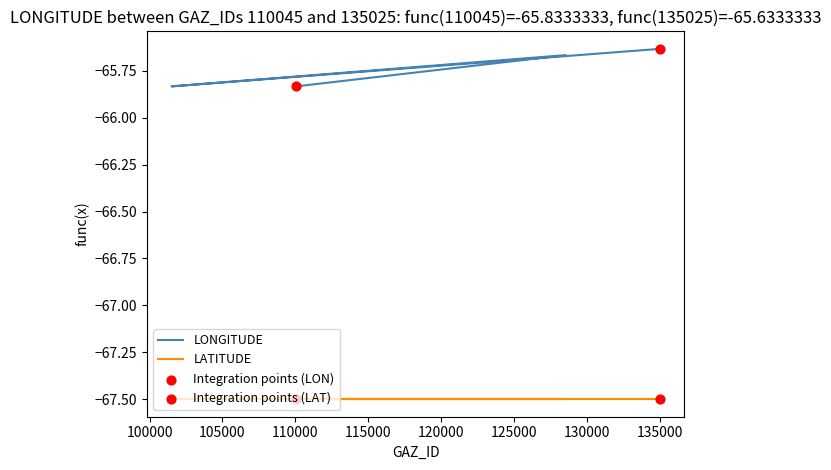

Which has a higher value, 128553 or 110045?

128553